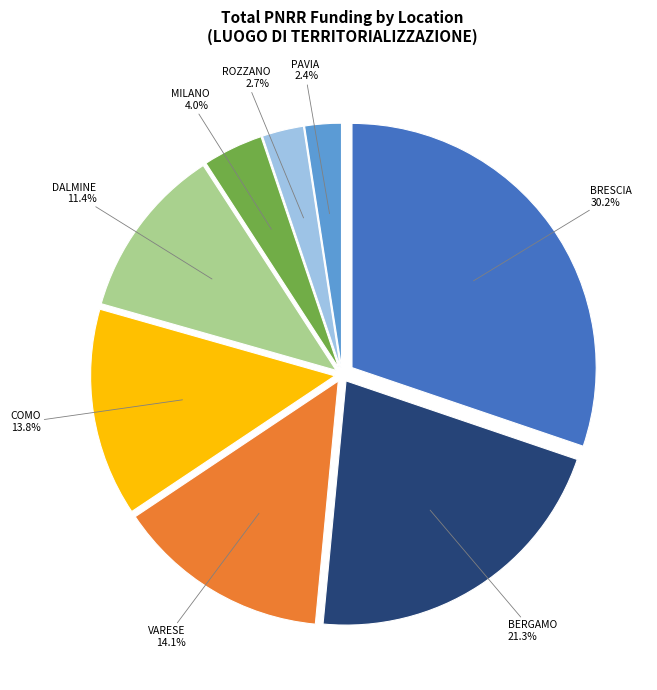

Does any single category account for the majority?

No